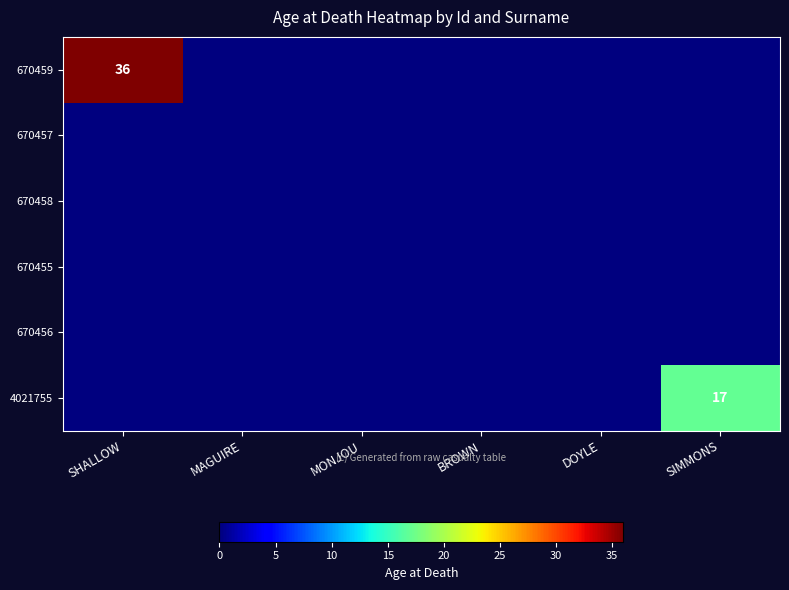

True or false: 4021755 has a value of 17 at SIMMONS.

True